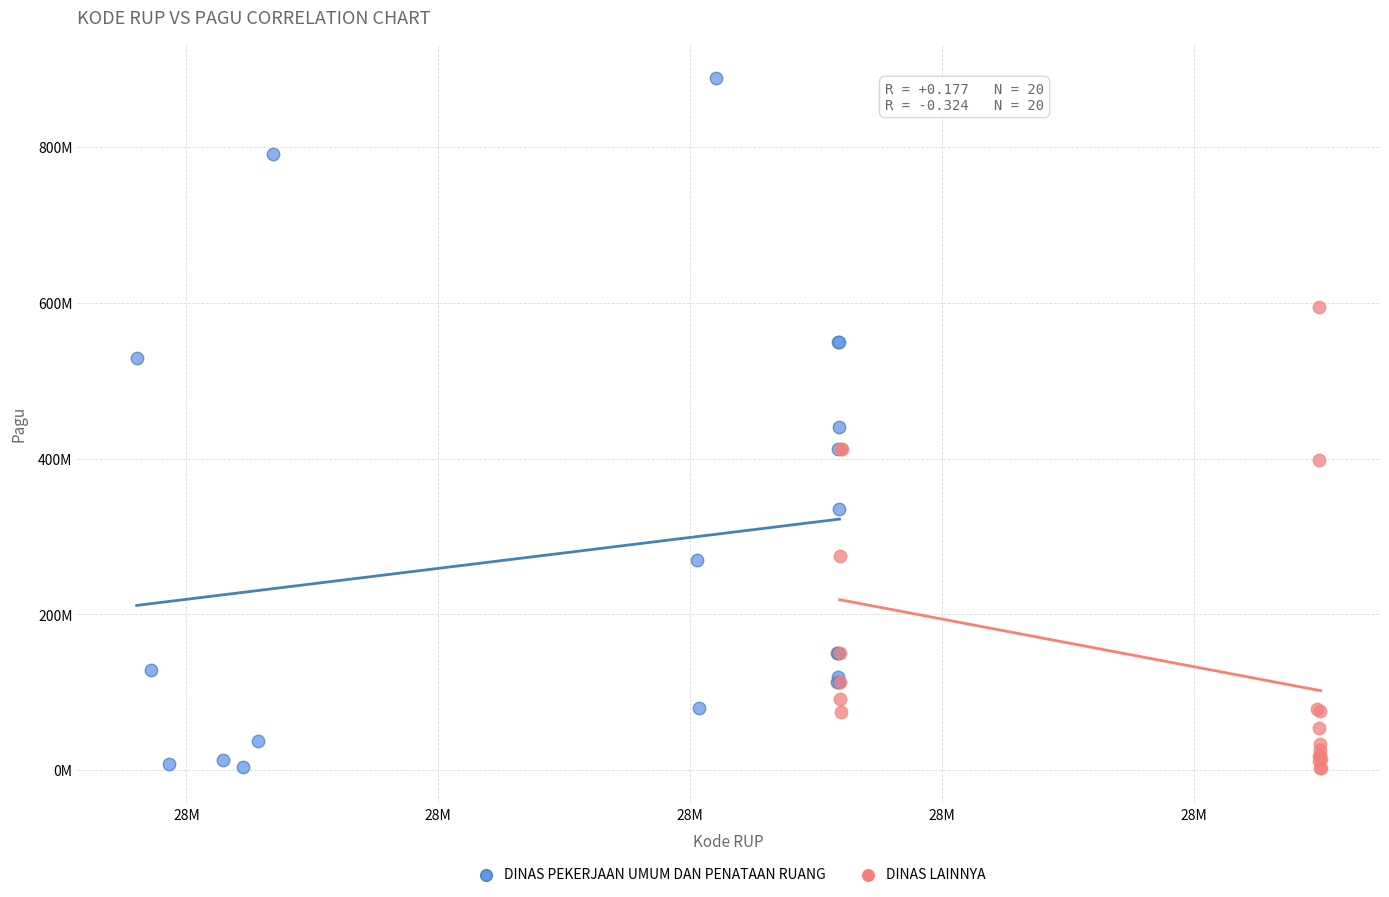

What are all the series names shown in the legend?

DINAS PEKERJAAN UMUM DAN PENATAAN RUANG, DINAS LAINNYA